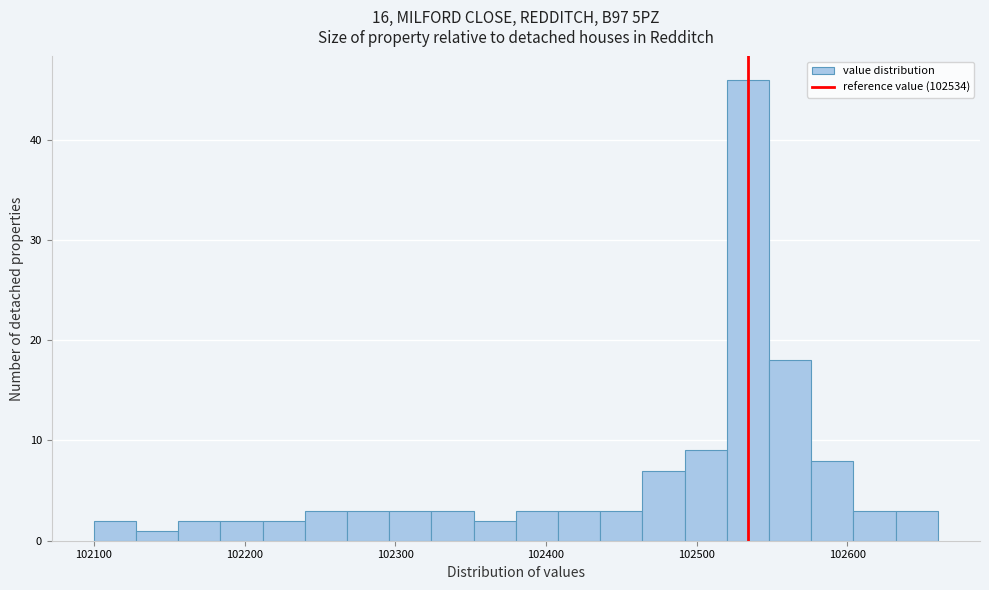

Around what value on the x-axis is the tallest bar? Give the approximate position of its centre, as read against the axis.

102530